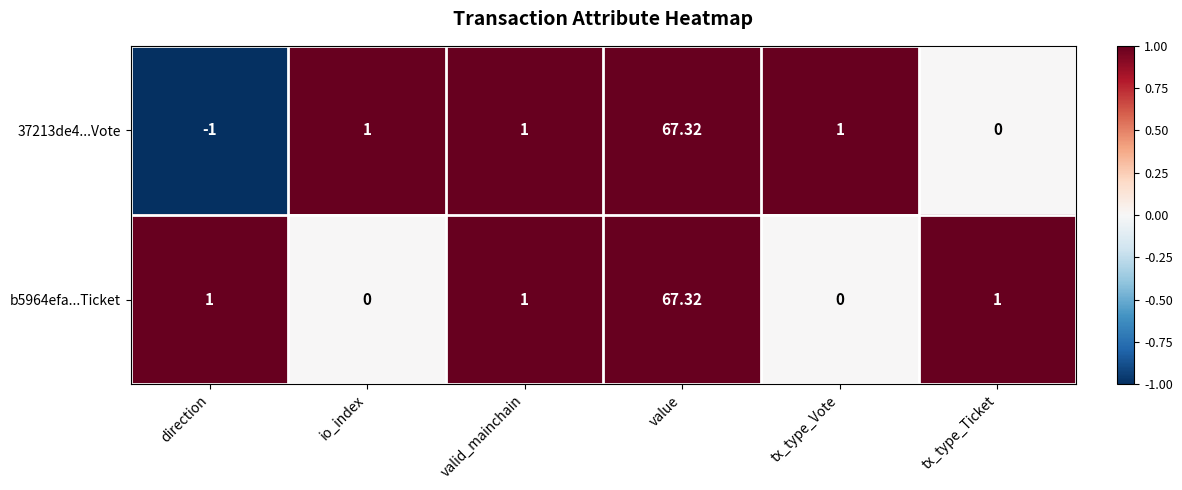

Is the value of b5964efa...Ticket at tx_type_Vote greater than the value of 37213de4...Vote at direction?

Yes